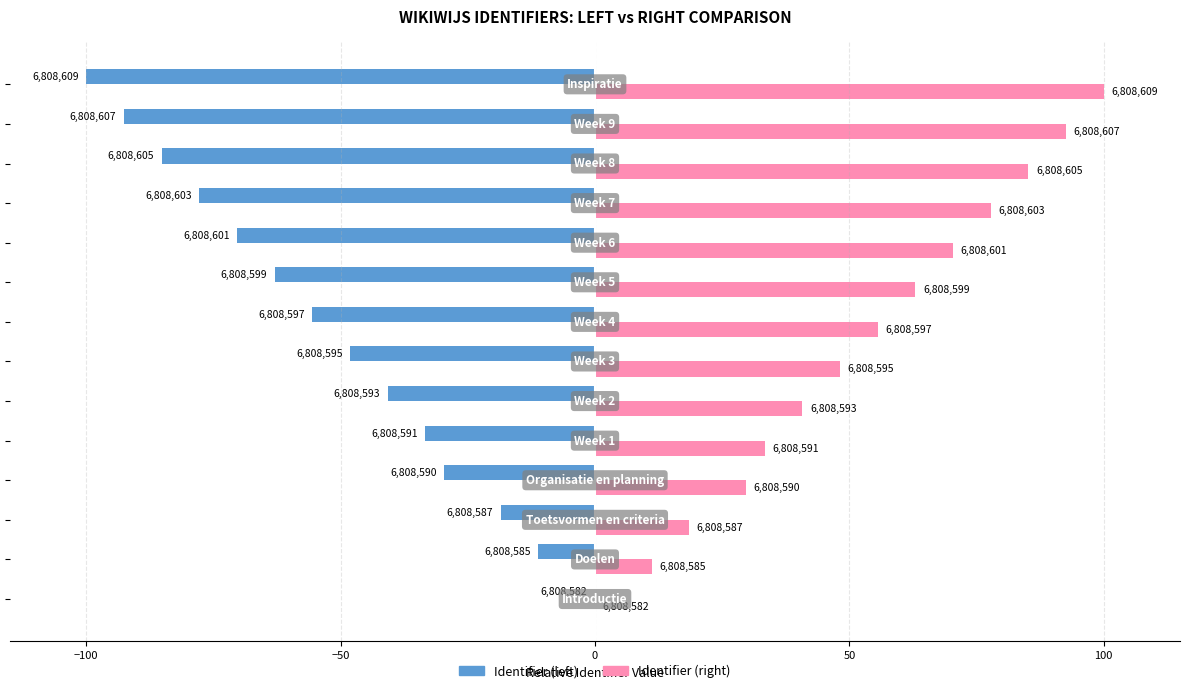

Reading left to right, extract all data points from this chart.

Identifier (left): 0.0	-11.1	-18.5	-29.6	-33.3	-40.7	-48.1	-55.6	-63.0	-70.4	-77.8	-85.2	-92.6	-100.0
Identifier (right): 0.0	11.1	18.5	29.6	33.3	40.7	48.1	55.6	63.0	70.4	77.8	85.2	92.6	100.0